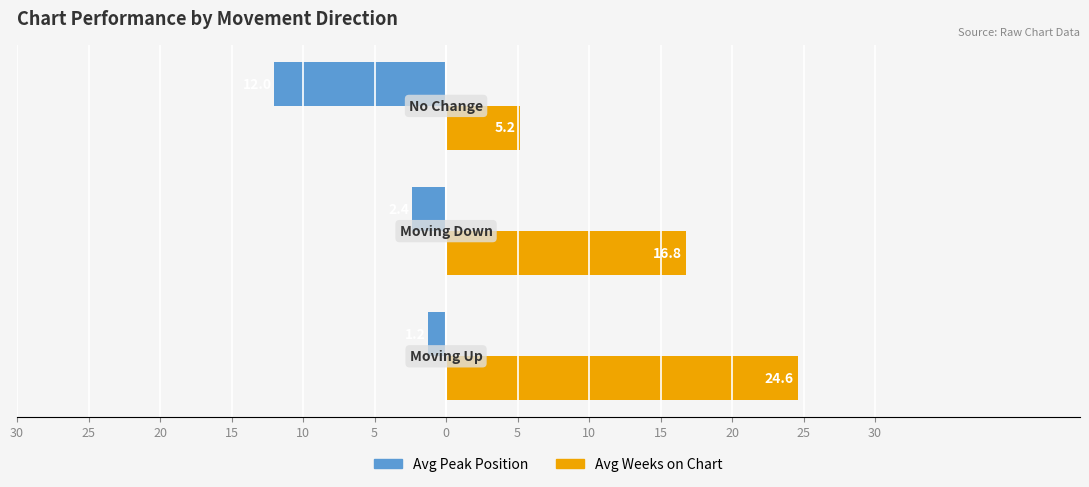

What is the difference between the maximum and second lowest values in the Avg Peak Position series?

1.1